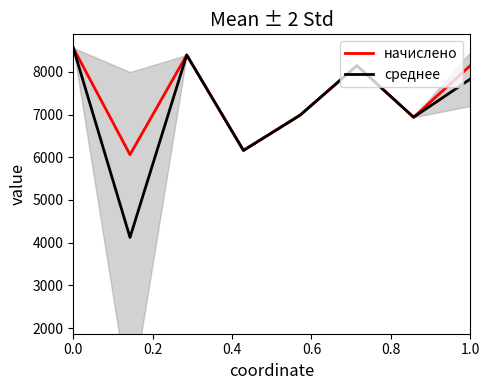

Is it true that начислено equals 15410.6 at 0.0?

False